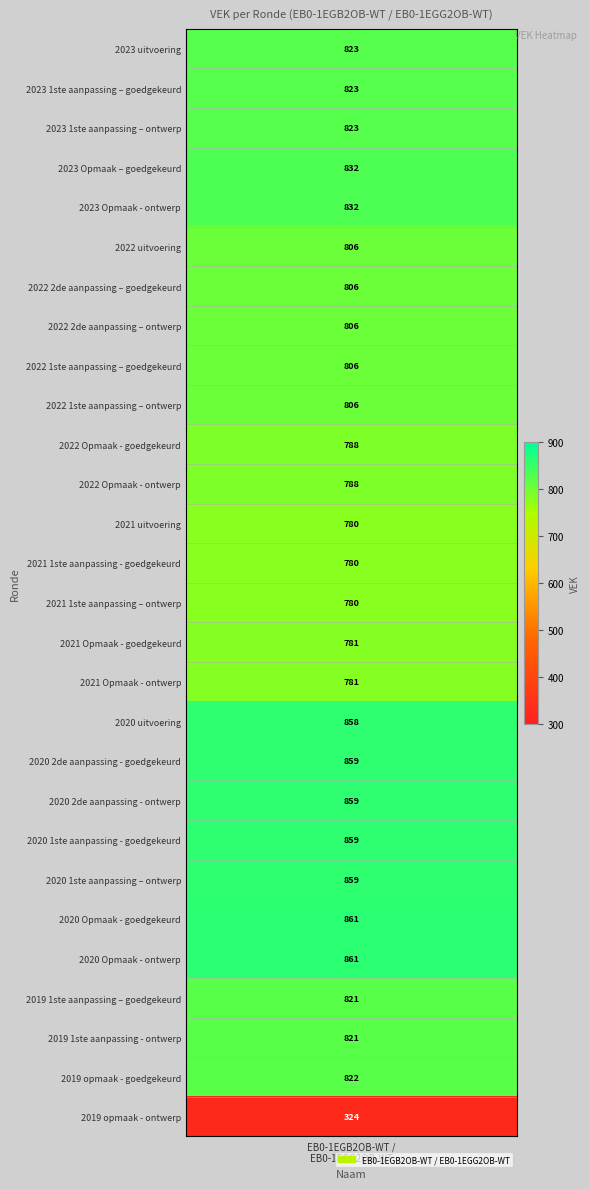

The value at 2023 1ste aanpassing – ontwerp is 1412. True or false?

False